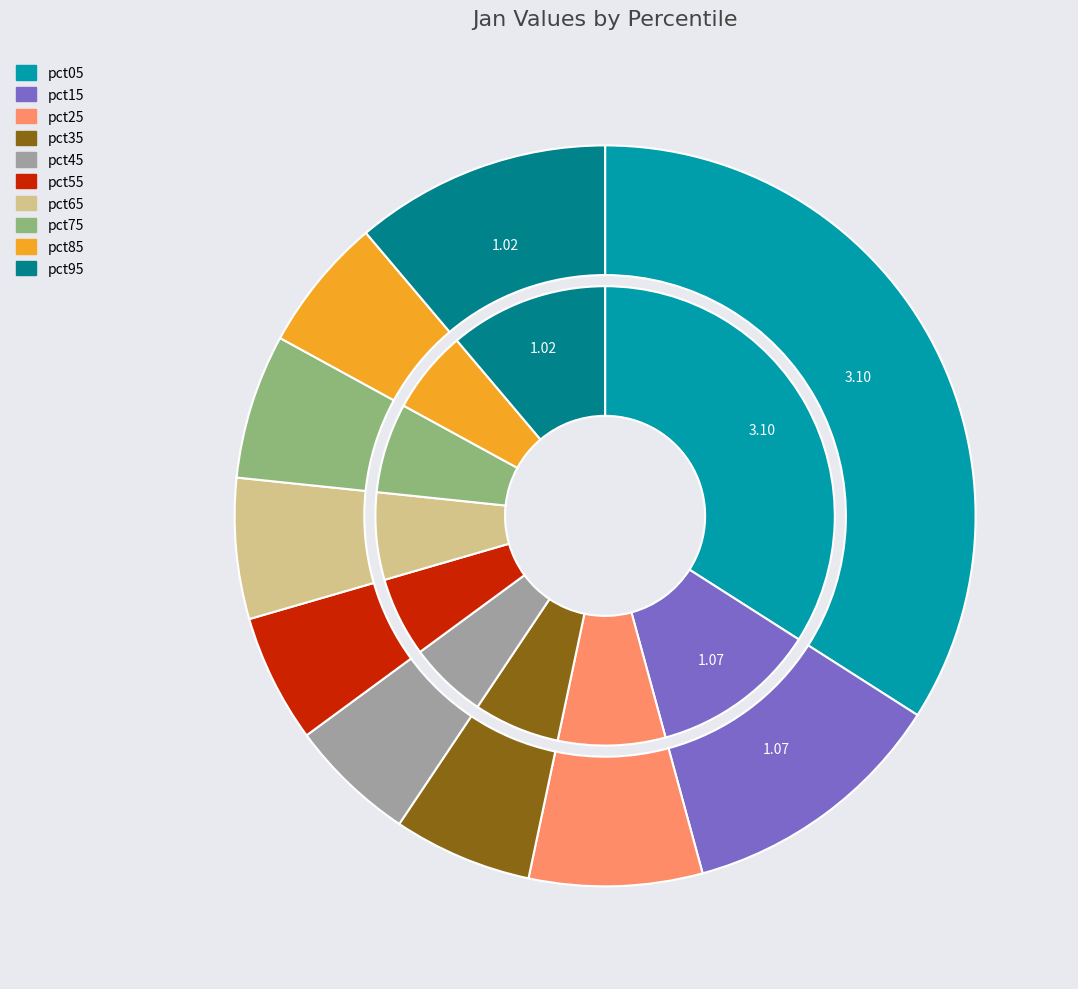

What is the change in value from values_jan to 7?

-2.5